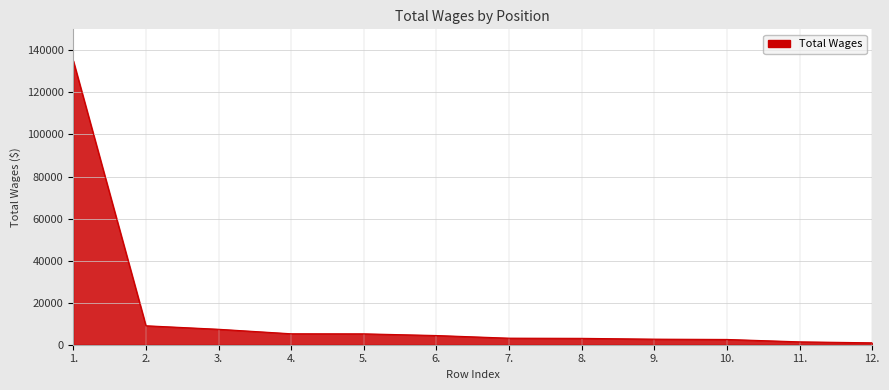

Is it true that the value at 2. is 9025?

True